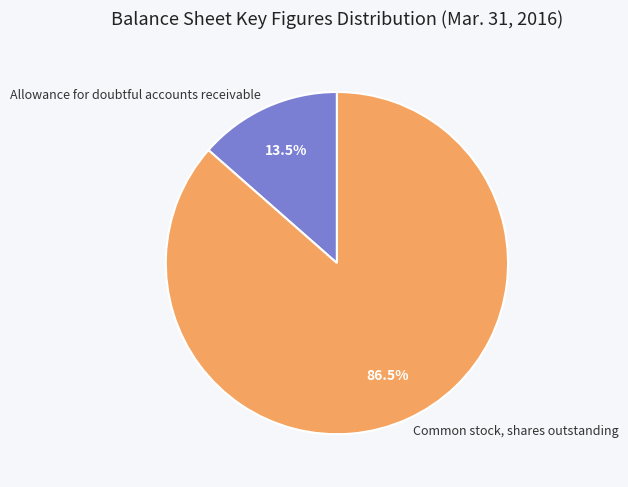

Which category has the smallest portion of the pie?

Allowance for doubtful accounts receivable